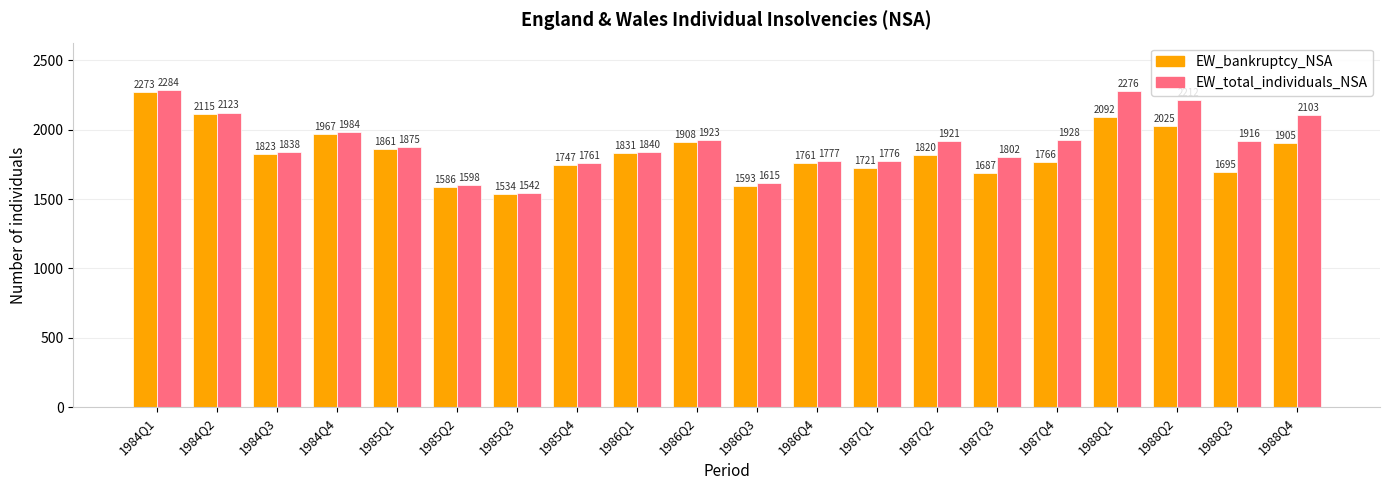

At how many categories does at least one series exceed 1743?

17